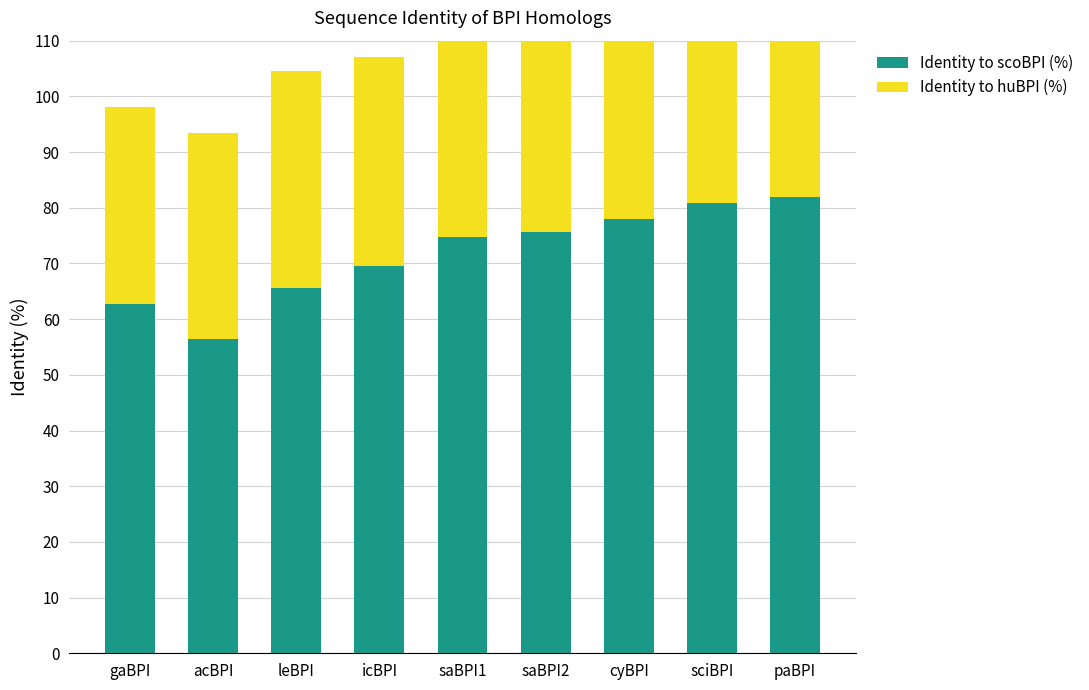

Count the number of data series in this chart.

2